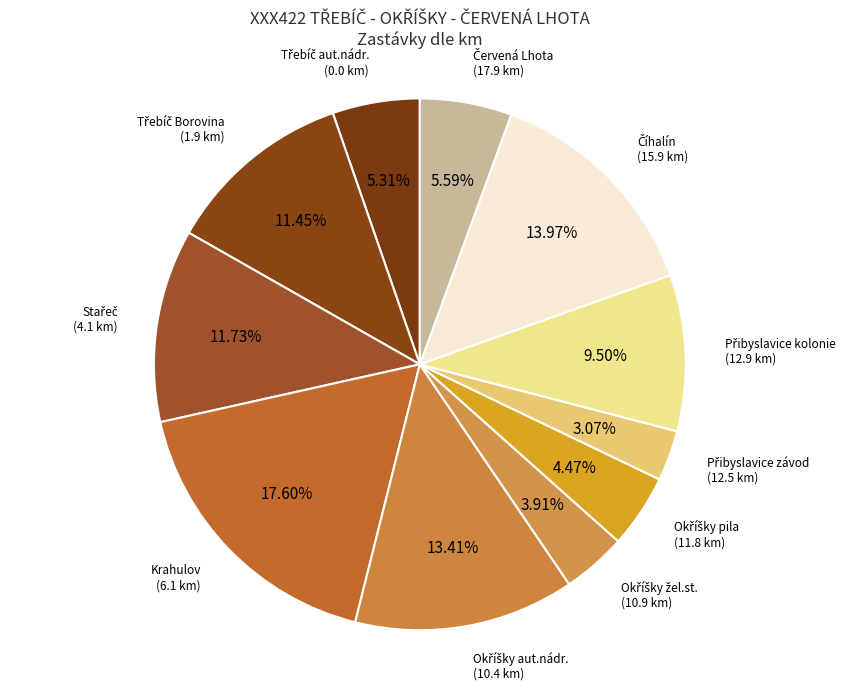

Is there a majority slice in this chart?

No